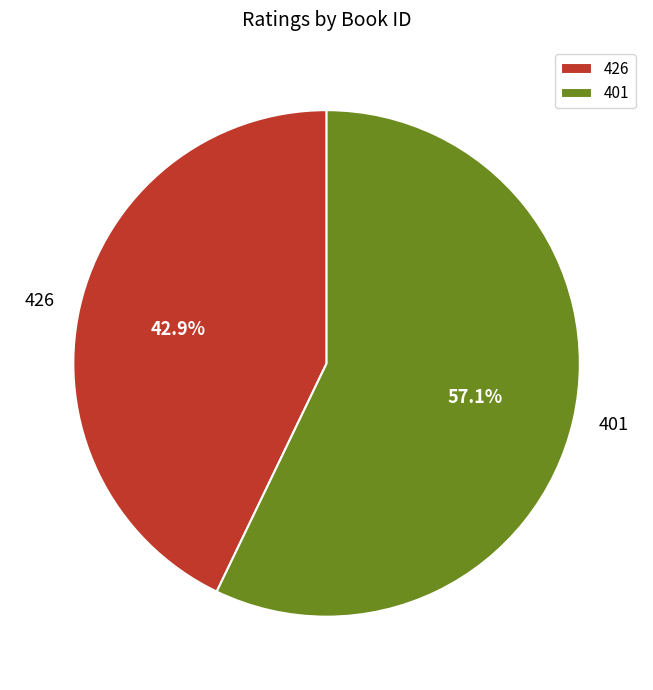

Which has a higher value, 426 or 401?

401